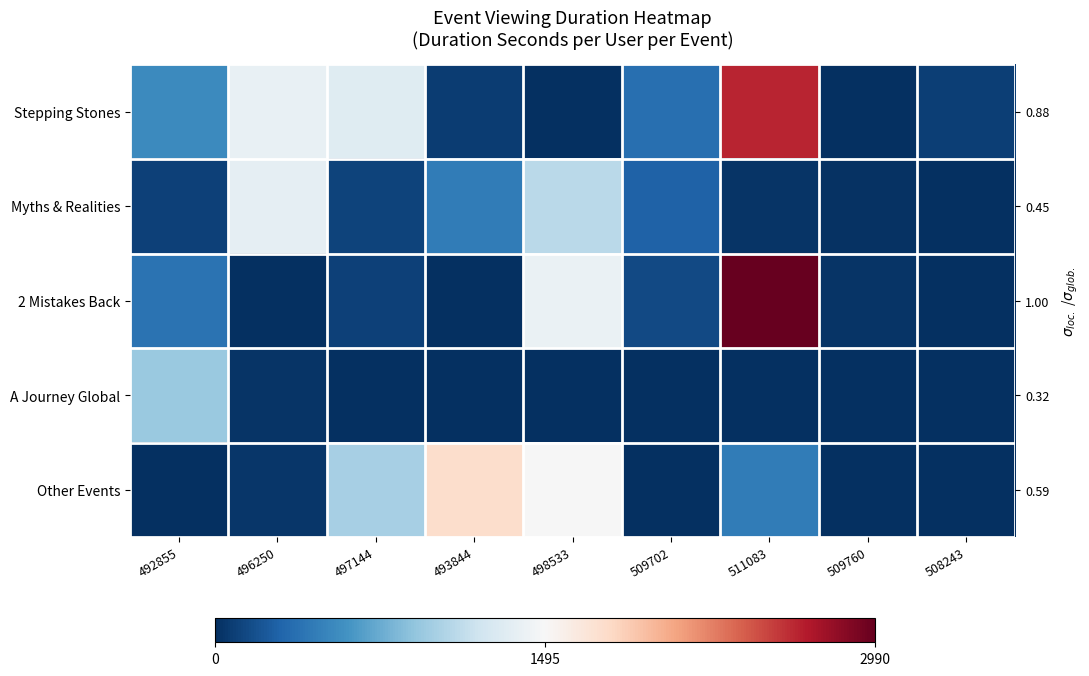

Which series has the widest spread of values?

2 Mistakes Back